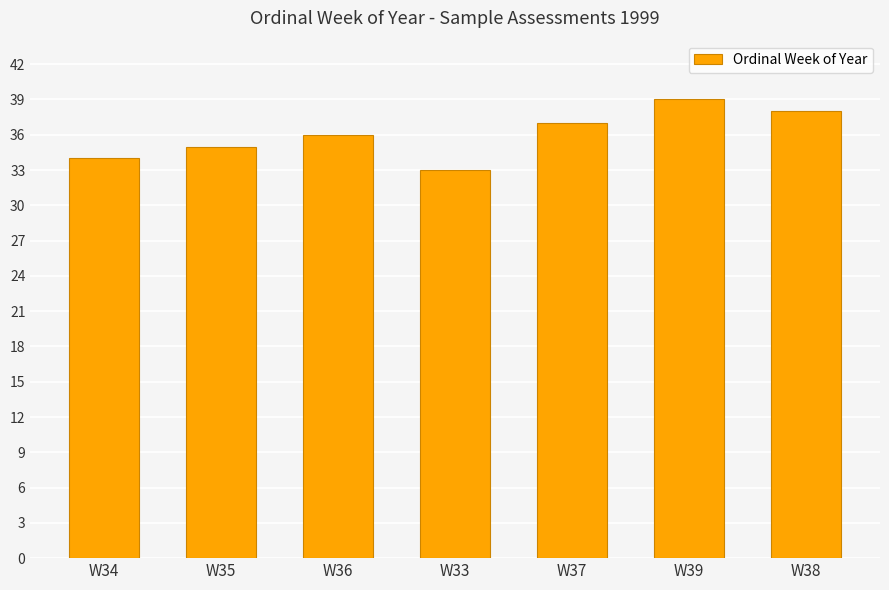

What is the value of the 4th bar from the left?

33